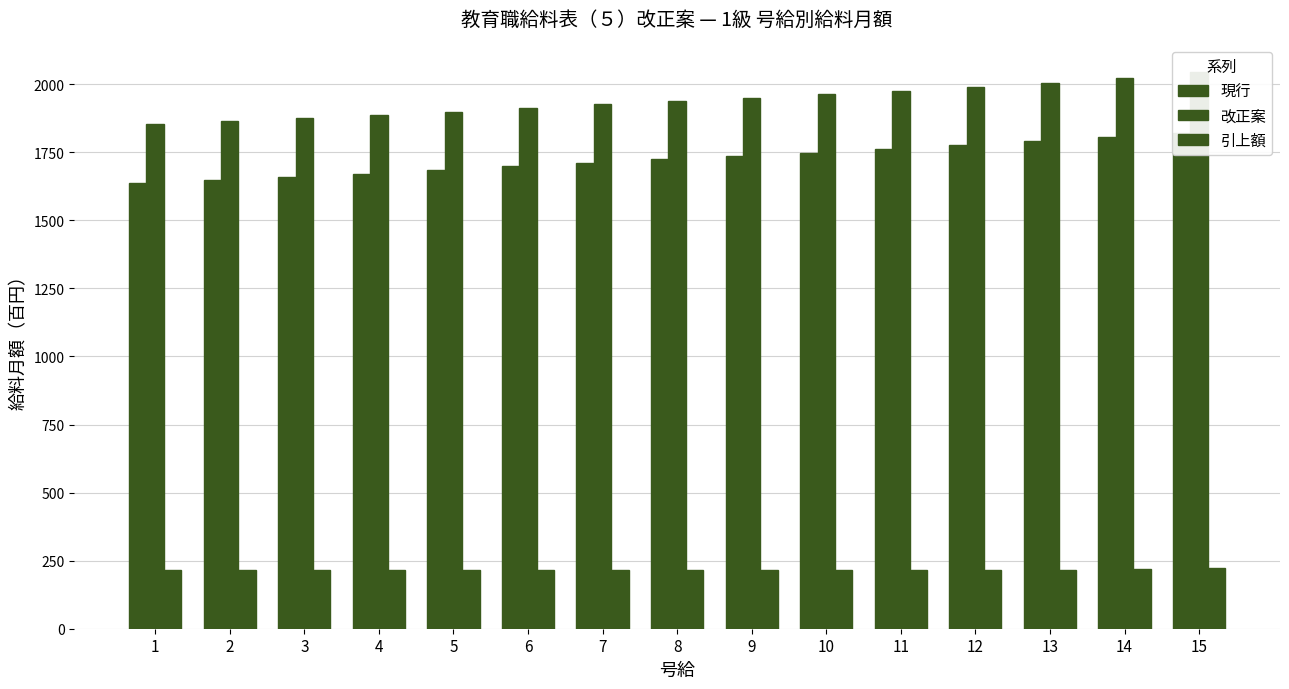

Rank the categories by 現行 value from highest to lowest.

15, 14, 13, 12, 11, 10, 9, 8, 7, 6, 5, 4, 3, 2, 1